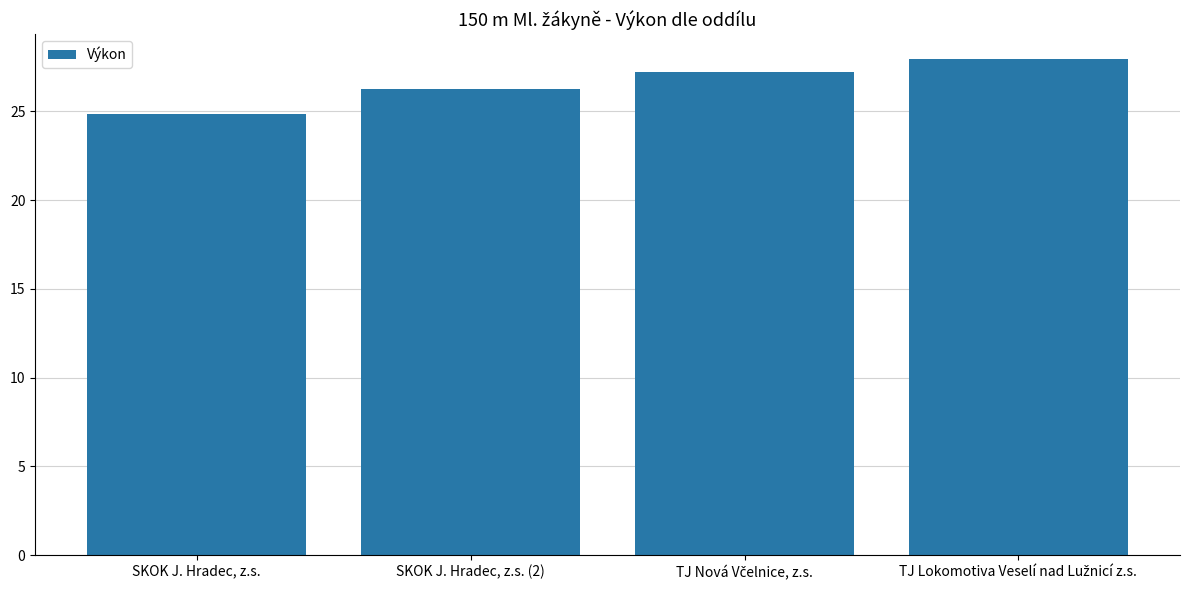

What is the change in value from SKOK J. Hradec, z.s. to SKOK J. Hradec, z.s. (2)?

+1.4